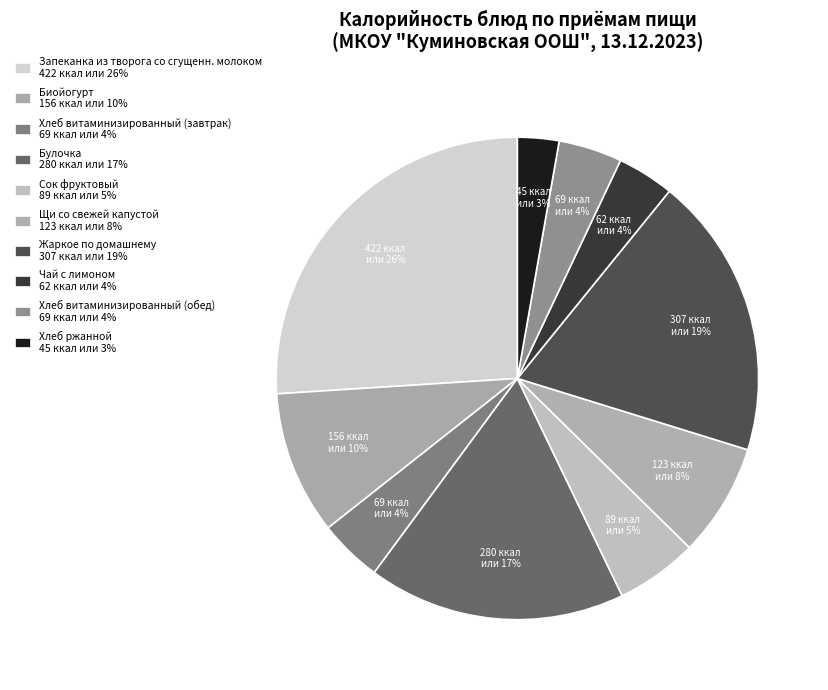

Is the sum of Хлеб витаминизированный (завтрак) and Сок фруктовый greater than half?

No